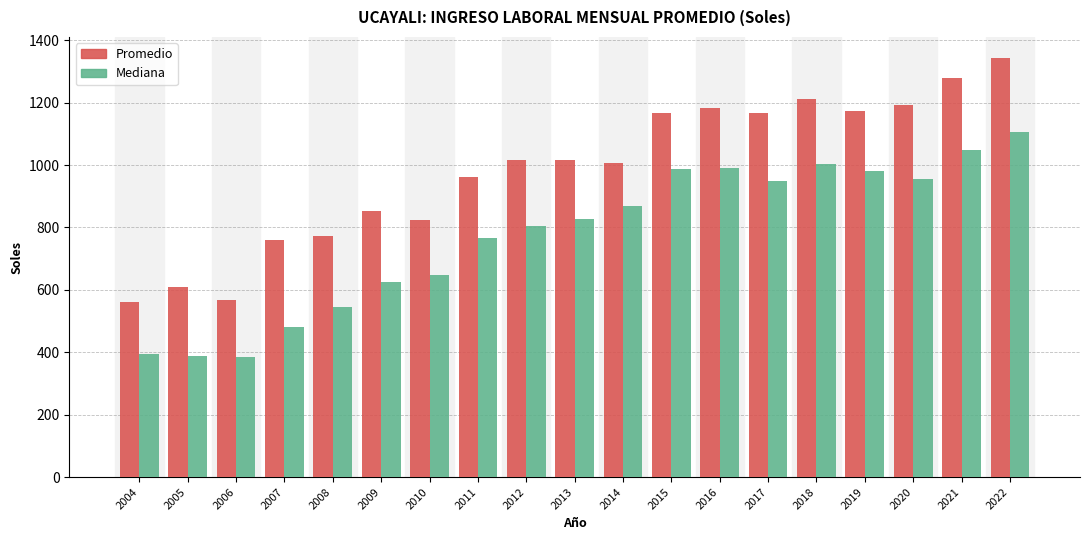

What is the sum of the Promedio values at 2010 and 2005?

1433.6